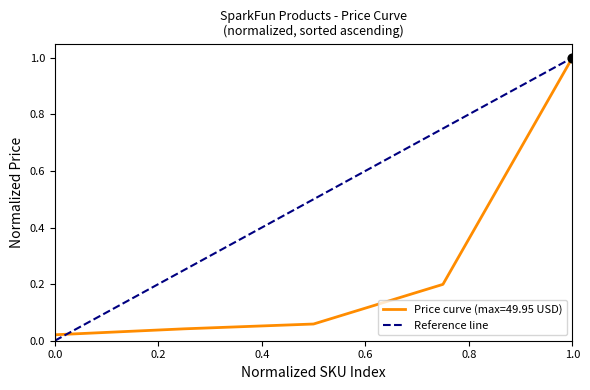

Between 0.0 and 1.0, which is larger?

1.0